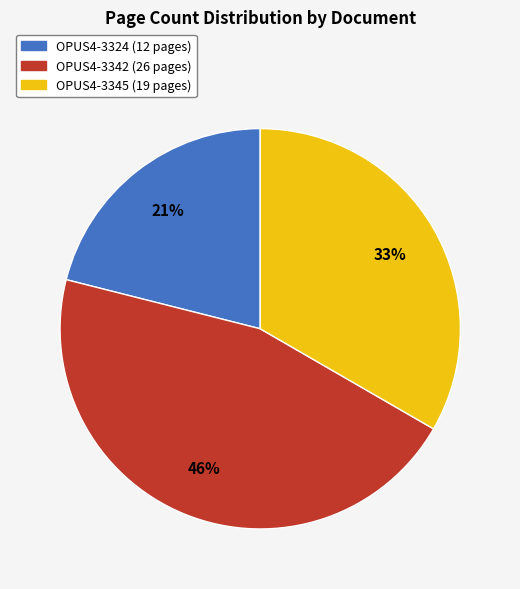

To the nearest percent, what is the average slice percentage?

33%